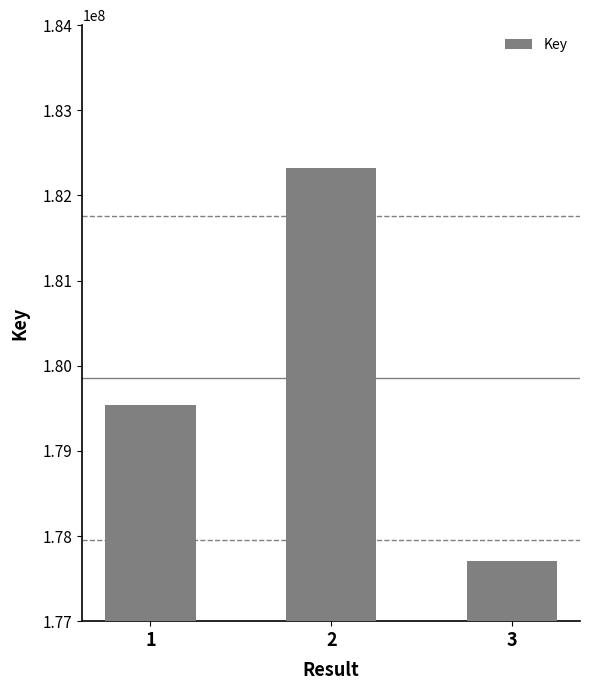

What value does the data have at 3, to the nearest 100?

177705900